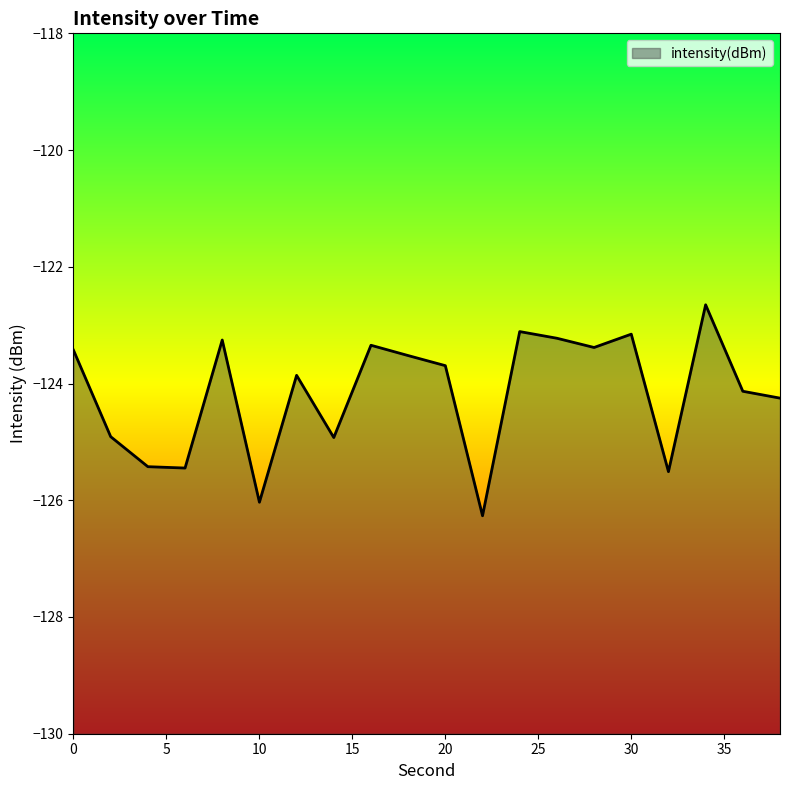

List the labels in order of value, smallest first.

22, 10, 32, 6, 4, 14, 2, 38, 36, 12, 20, 18, 0, 28, 16, 8, 26, 30, 24, 34